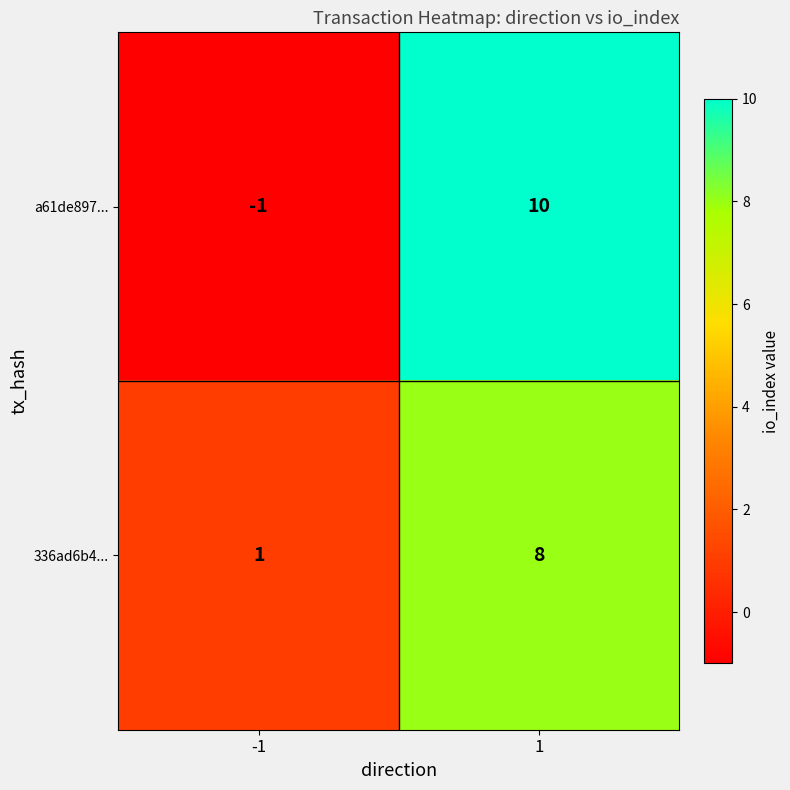

Reading left to right, extract all data points from this chart.

a61de897...: -1=-1	1=10
336ad6b4...: -1=1	1=8